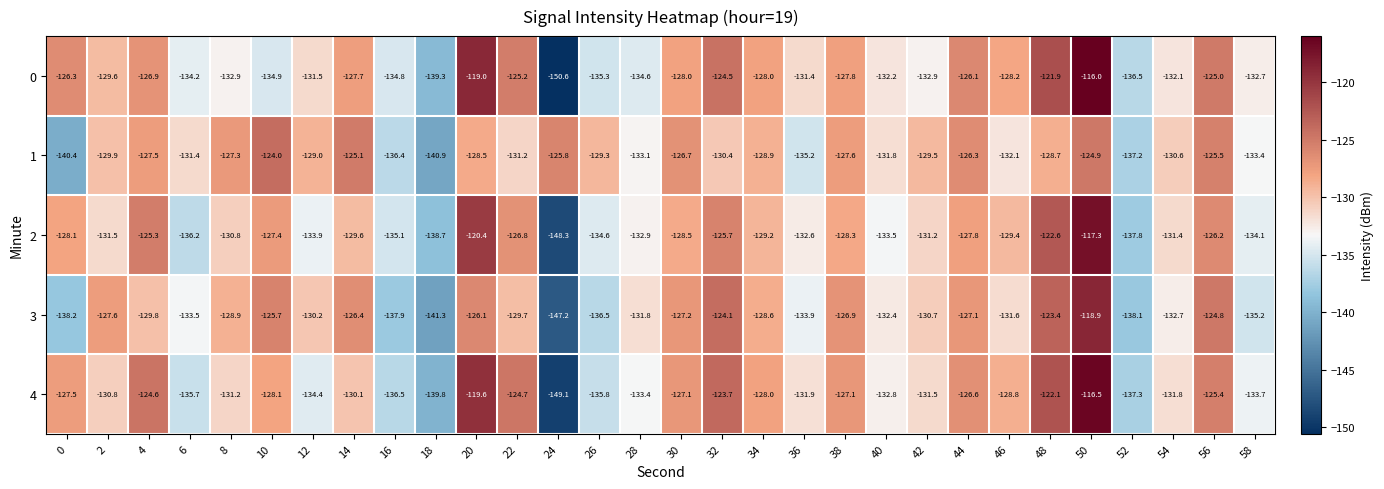

What is the smallest value displayed?

-150.6